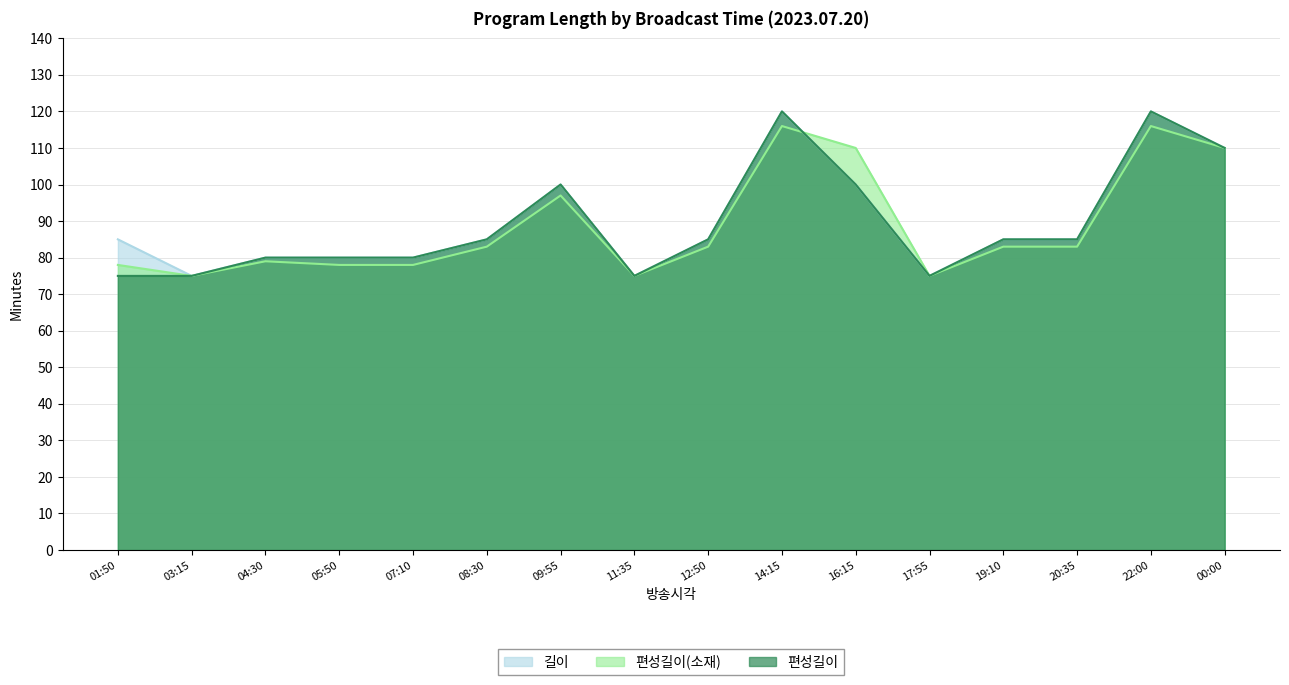

Reading left to right, what are all the values shown in this chart?

길이: 01:50=85	03:15=75	04:30=80	05:50=80	07:10=80	08:30=85	09:55=100	11:35=75	12:50=85	14:15=120	16:15=100	17:55=75	19:10=85	20:35=85	22:00=120	00:00=110
편성길이(소재): 01:50=78	03:15=75	04:30=79	05:50=78	07:10=78	08:30=83	09:55=97	11:35=75	12:50=83	14:15=116	16:15=110	17:55=75	19:10=83	20:35=83	22:00=116	00:00=110
편성길이: 01:50=75	03:15=75	04:30=80	05:50=80	07:10=80	08:30=85	09:55=100	11:35=75	12:50=85	14:15=120	16:15=100	17:55=75	19:10=85	20:35=85	22:00=120	00:00=110